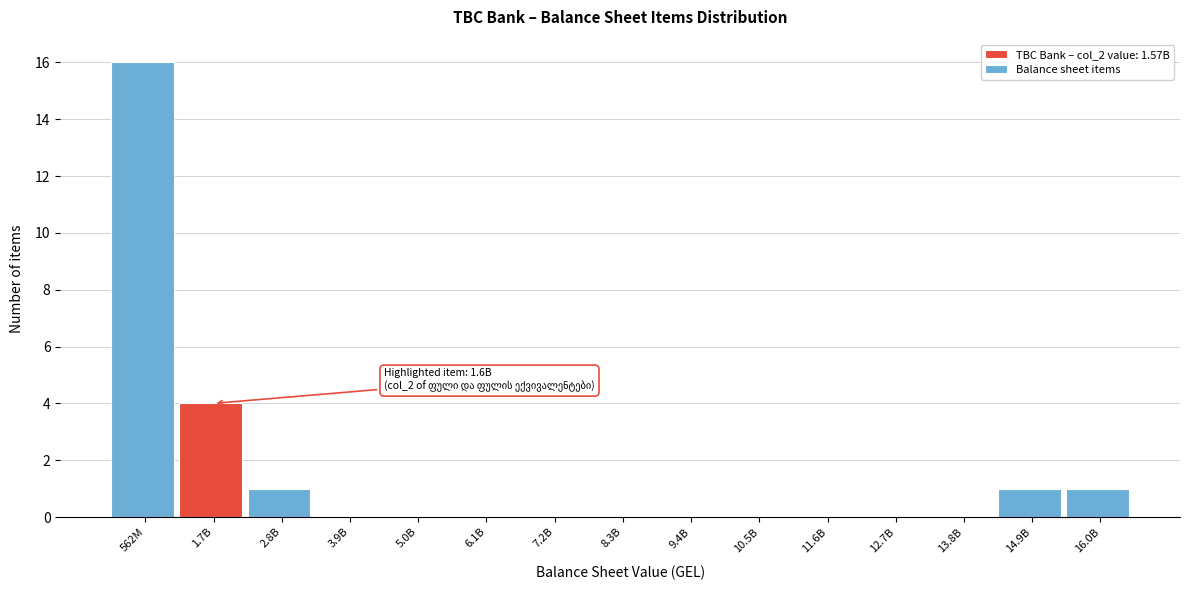

Reading left to right, list all the values displayed in this chart.

562M=16	1.7B=4	2.8B=1	3.9B=0	5.0B=0	6.1B=0	7.2B=0	8.3B=0	9.4B=0	10.5B=0	11.6B=0	12.7B=0	13.8B=0	14.9B=1	16.0B=1